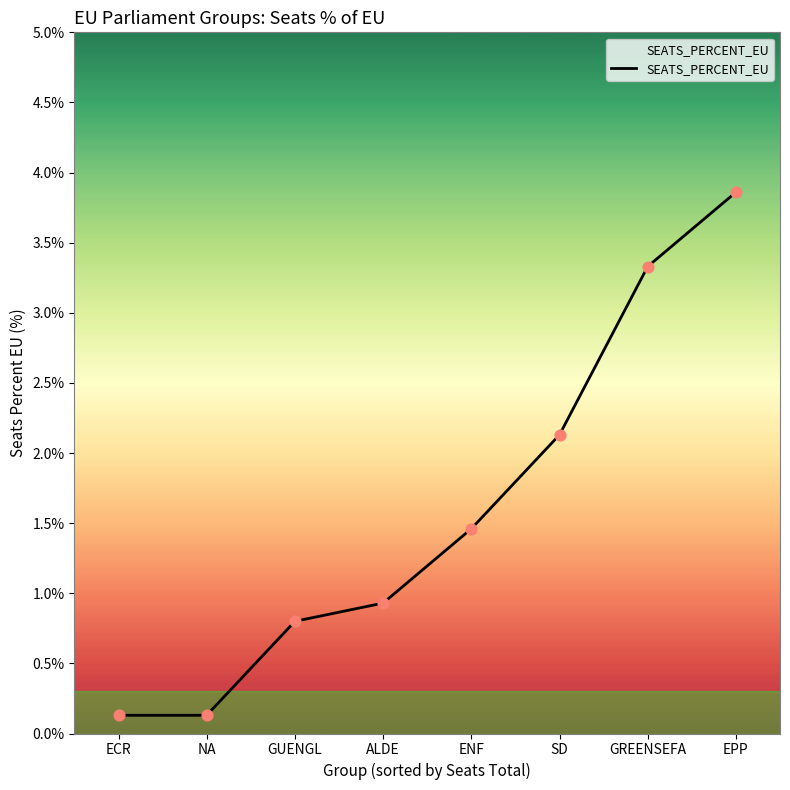

What is the change in value from ECR to SD?

+2.0